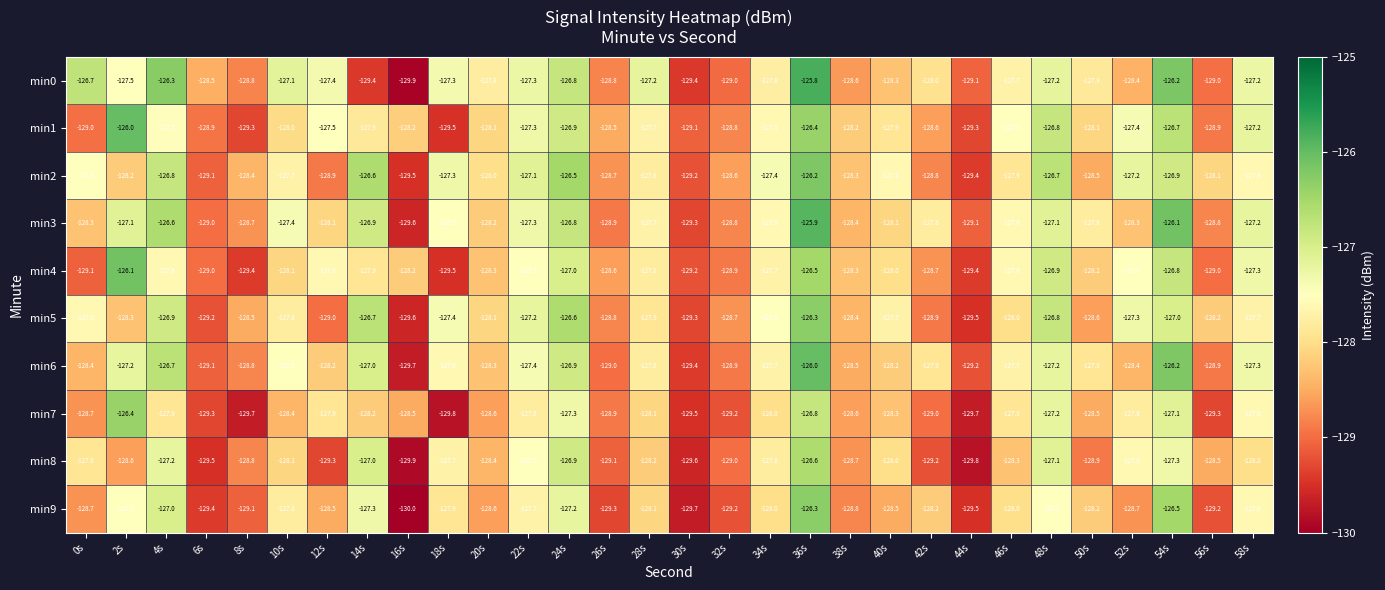

Is it true that min3 equals -127.8 at 42s?

True